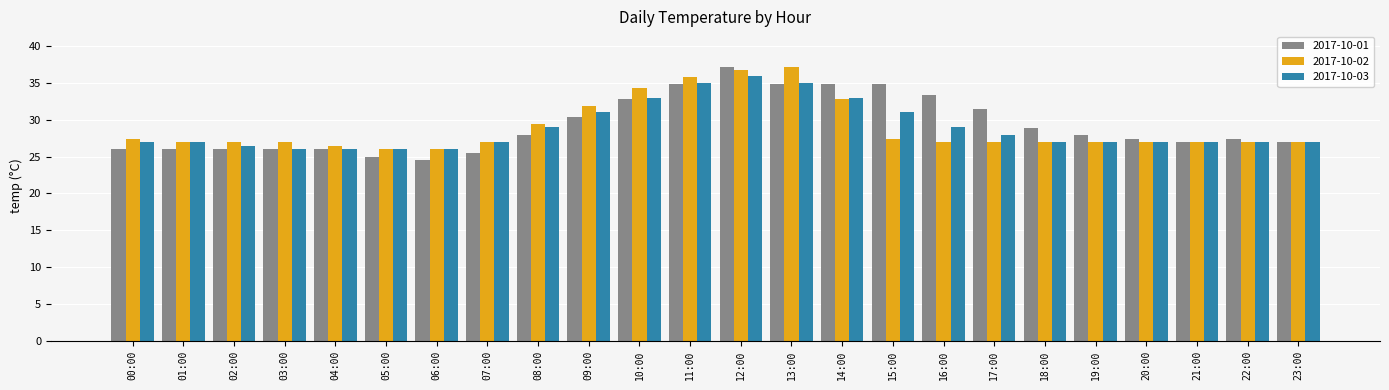

Is the value of 2017-10-01 at 09:00 greater than the value of 2017-10-03 at 21:00?

Yes